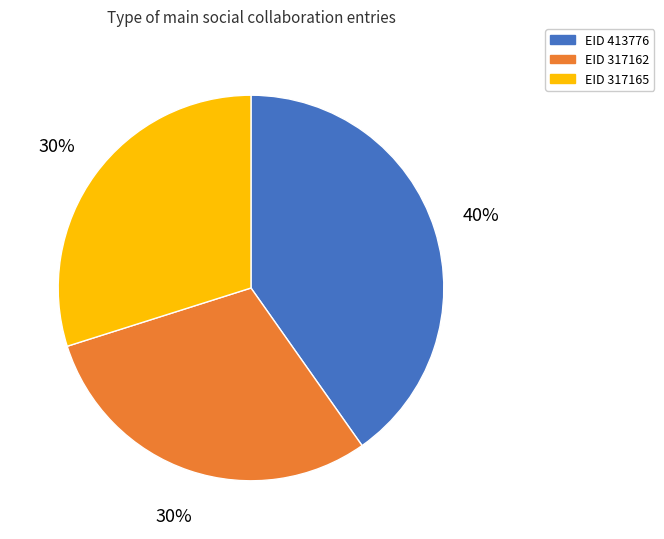

How many segments does this pie chart have?

3